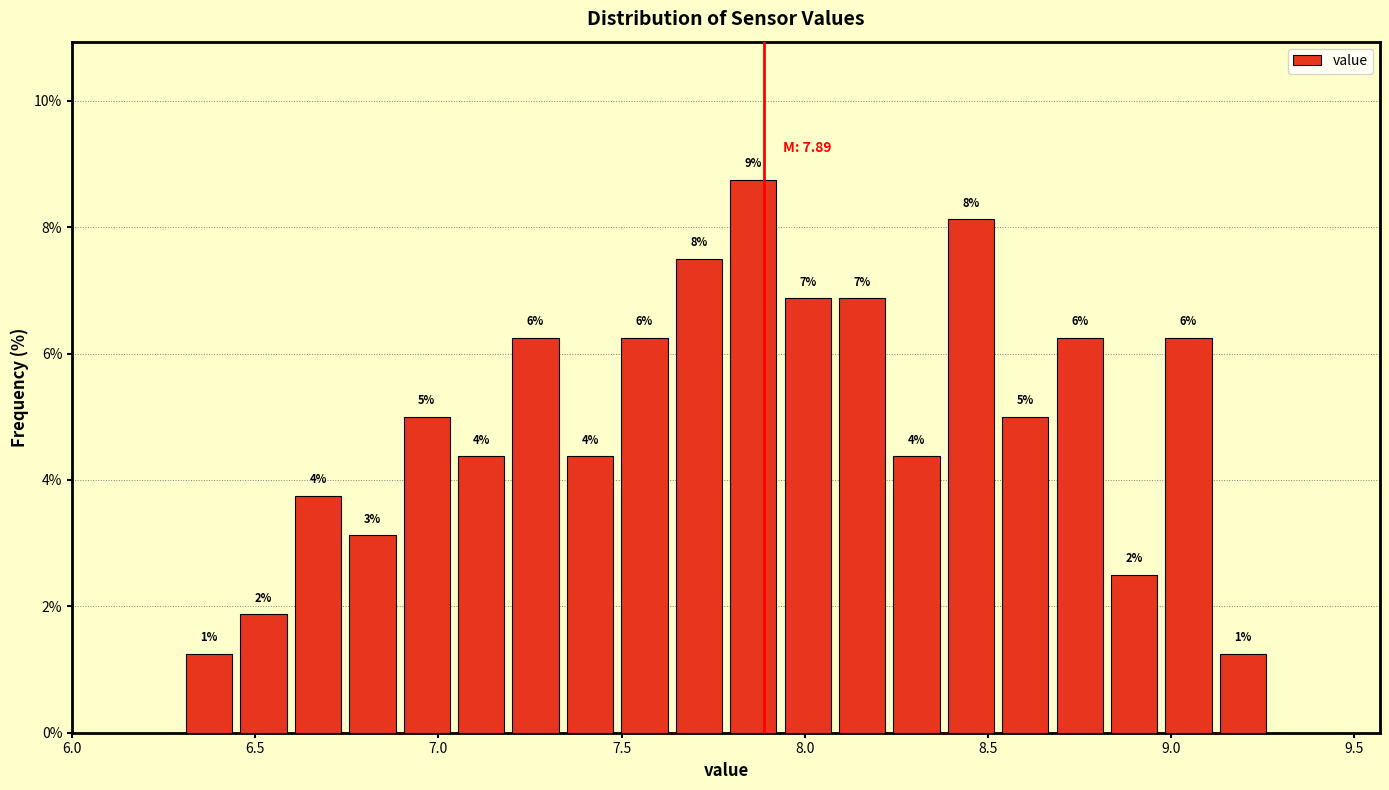

Around what value on the x-axis is the tallest bar? Give the approximate position of its centre, as read against the axis.

7.85